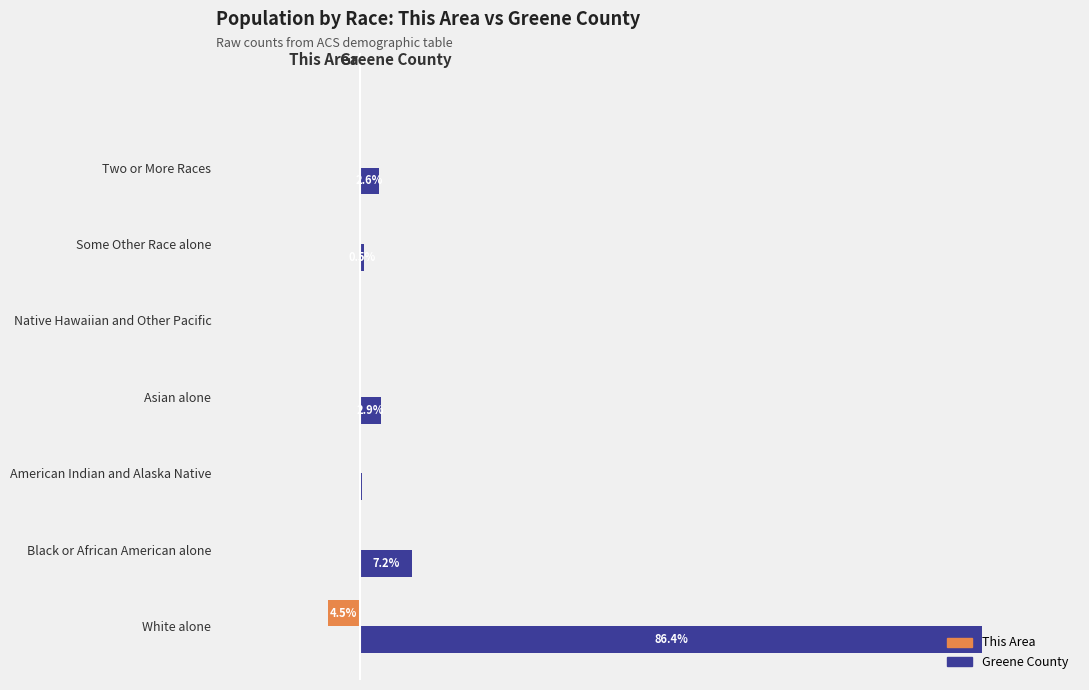

What is the highest value of the Greene County series?

86.4